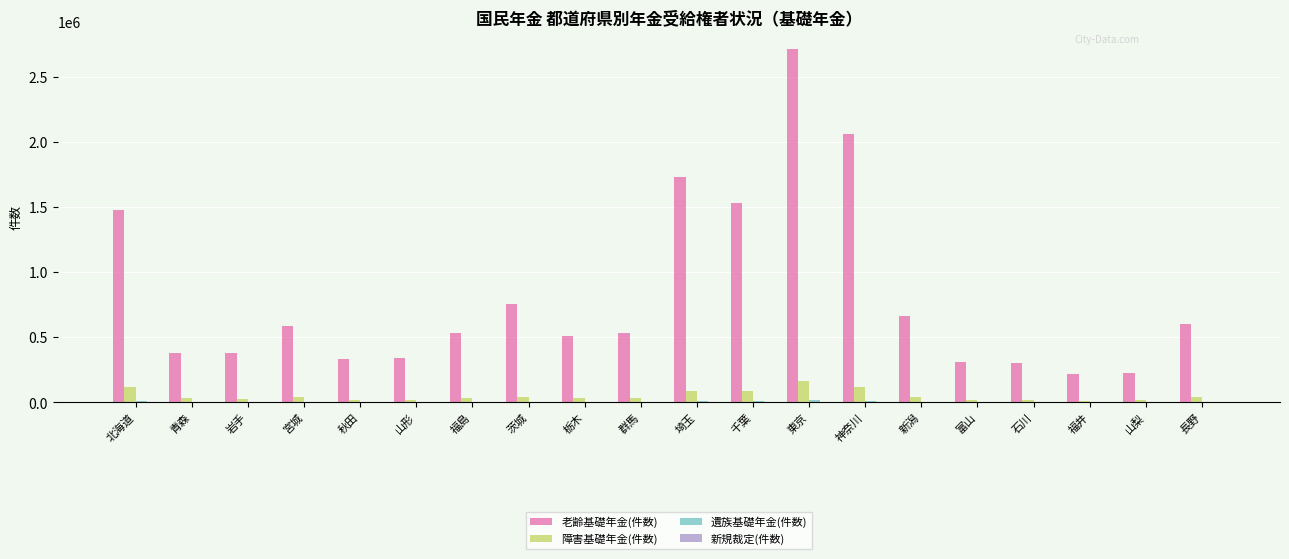

What is the maximum value shown in the chart?

2715023